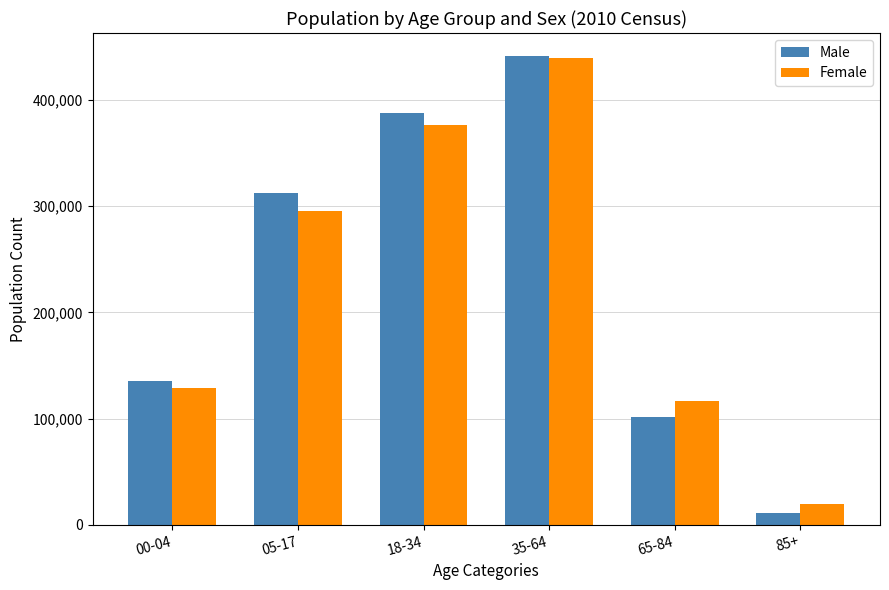

At which category is the sum across all series the highest?

35-64